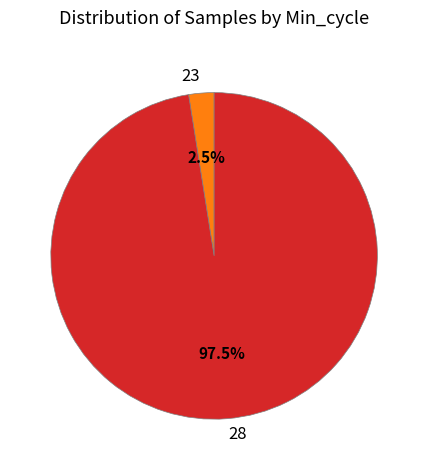

Rank the categories by value from highest to lowest.

28, 23